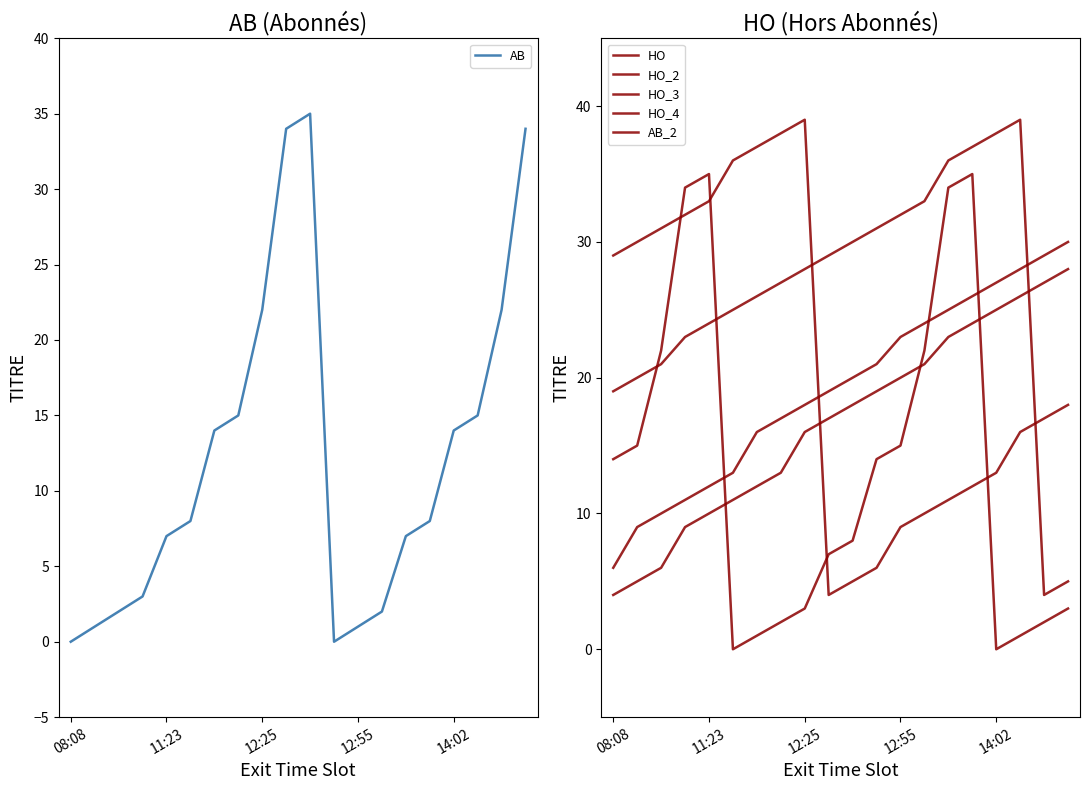

At which label is AB closest to 17?

7